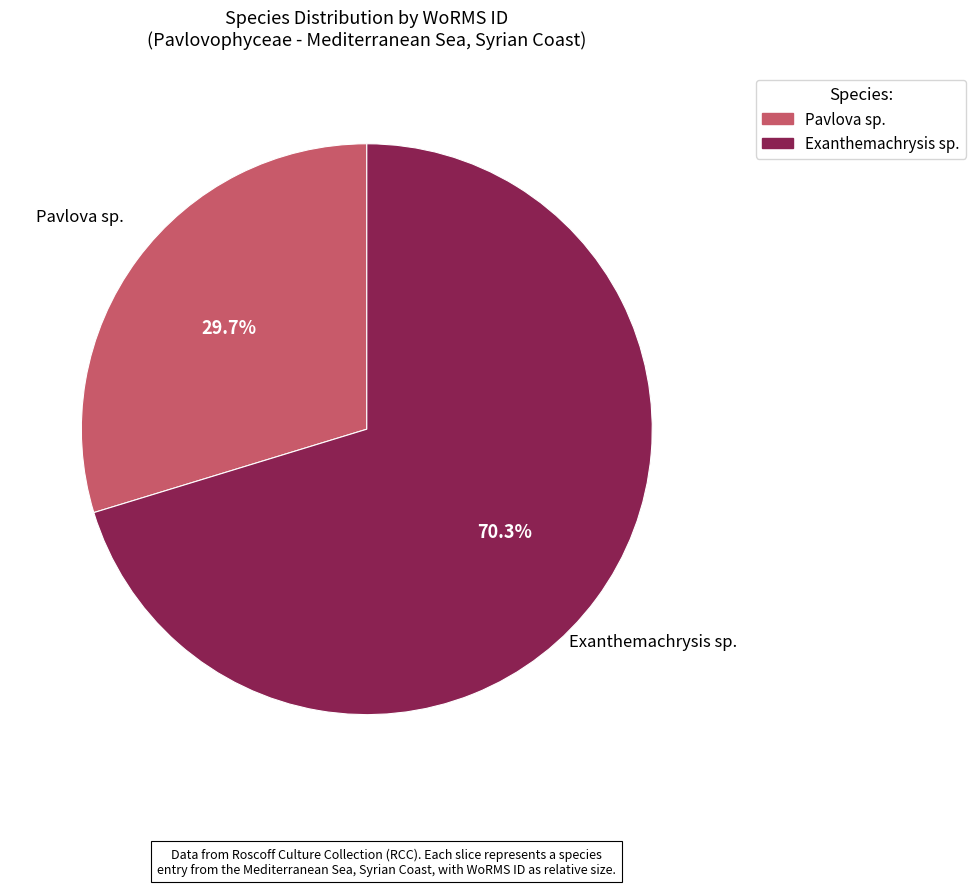

What percentage do Exanthemachrysis sp. and Pavlova sp. together represent?

100.0%